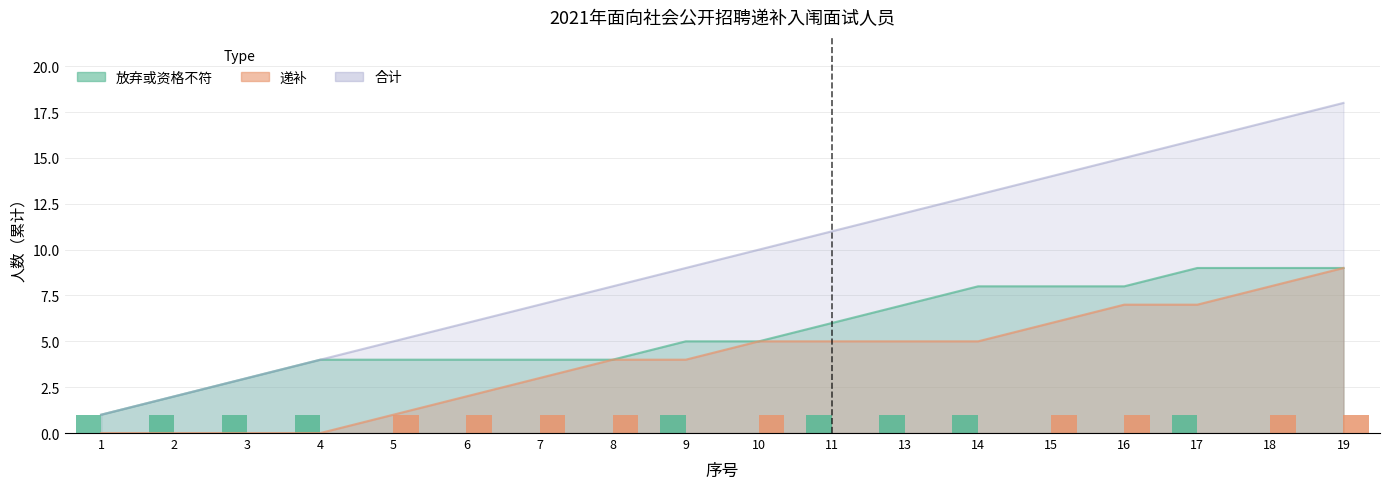

Which category has the highest value across all series?

1